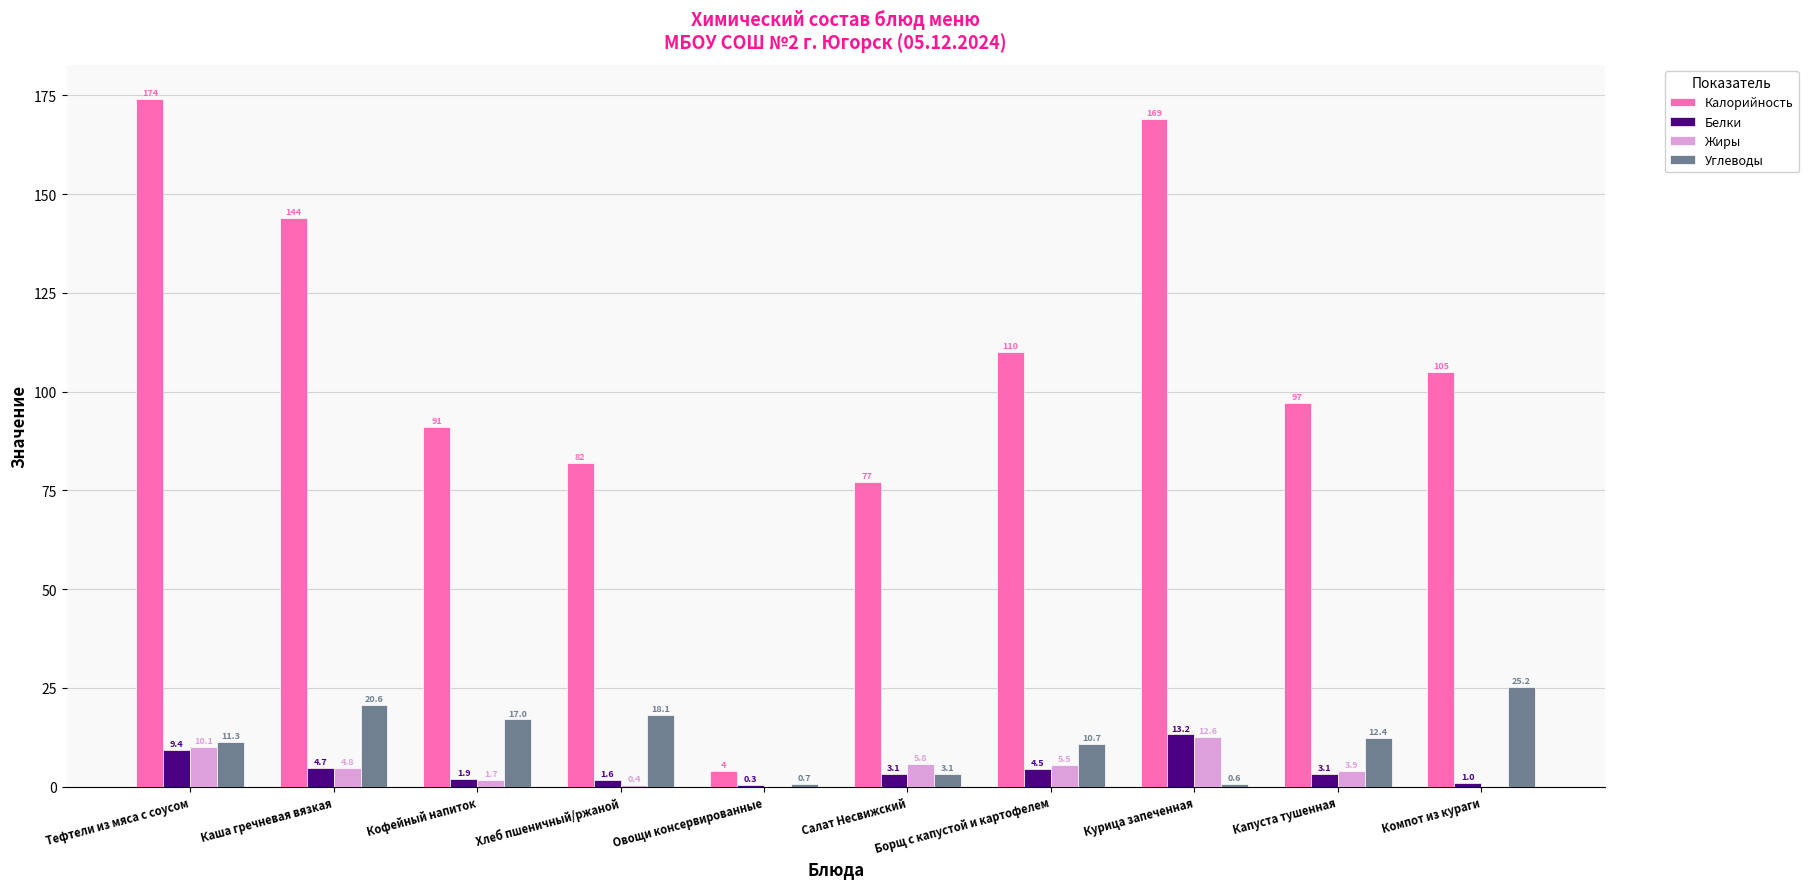

What is the sum of the Белки values at Курица запеченная and Овощи консервированные?

13.5